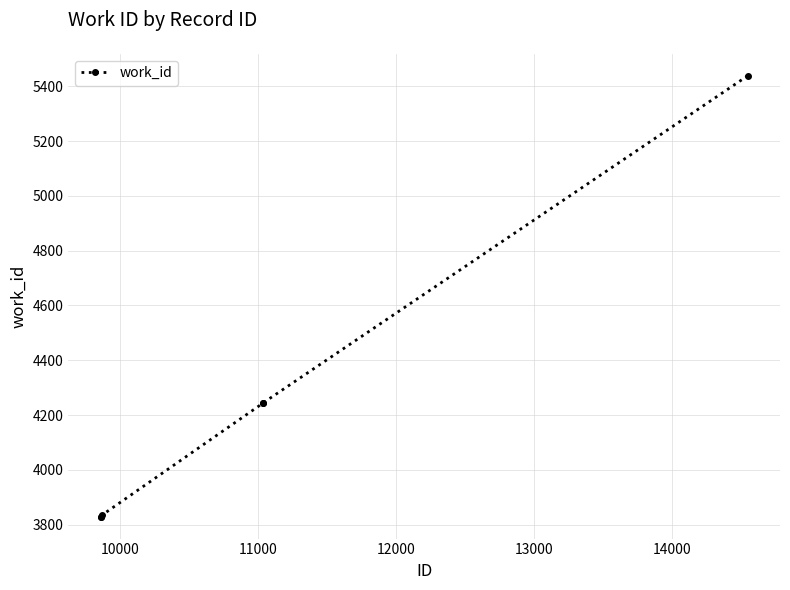

What is the minimum value shown in the chart?

3830